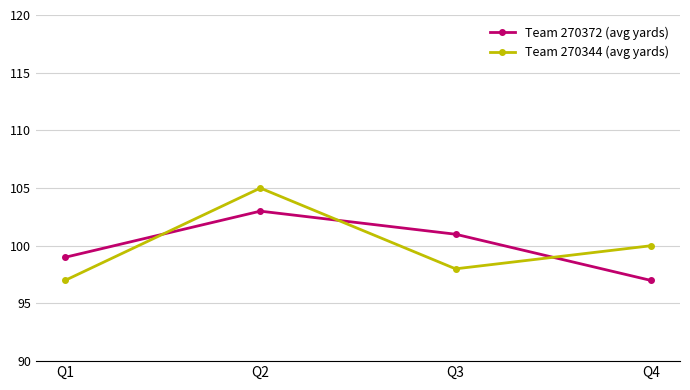

At which category is the sum across all series the highest?

Q2